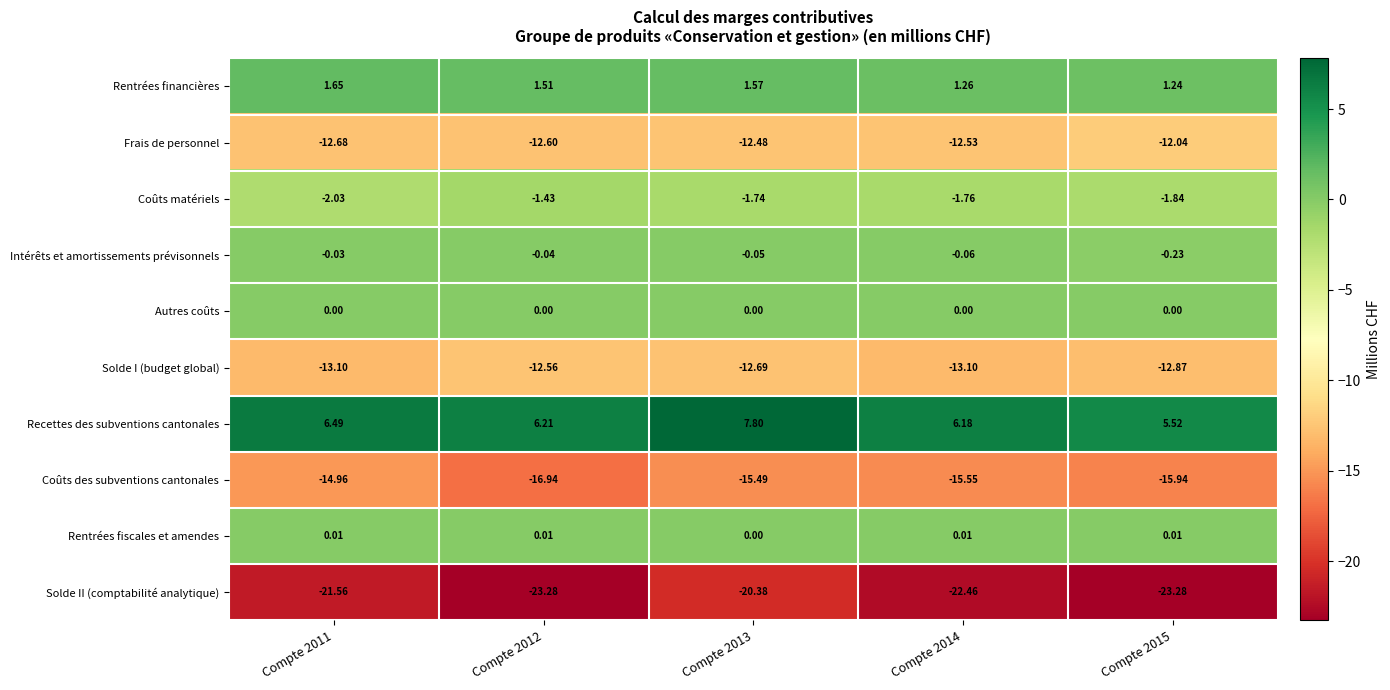

What is the difference between the highest and lowest values at Compte 2015?

28.8